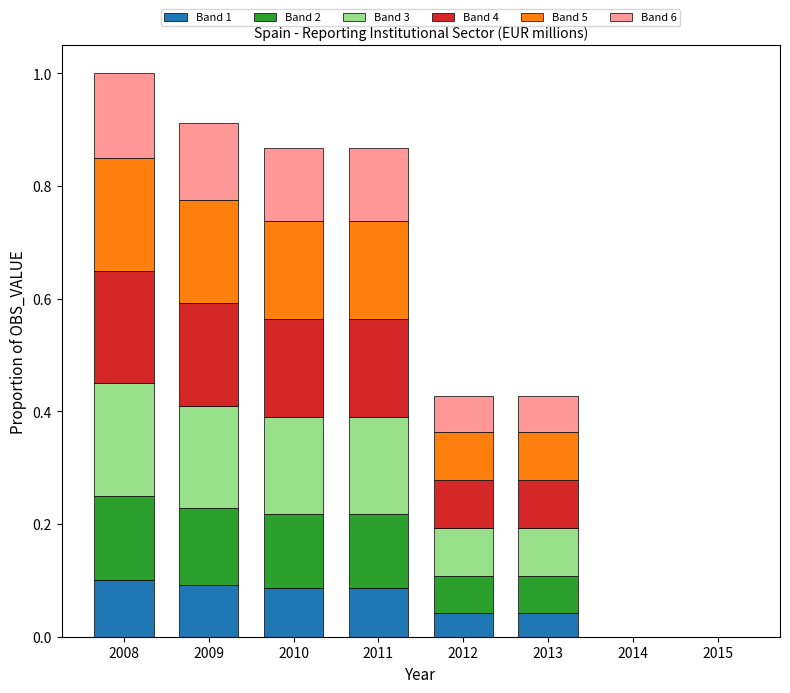

Are the bars horizontal?

No